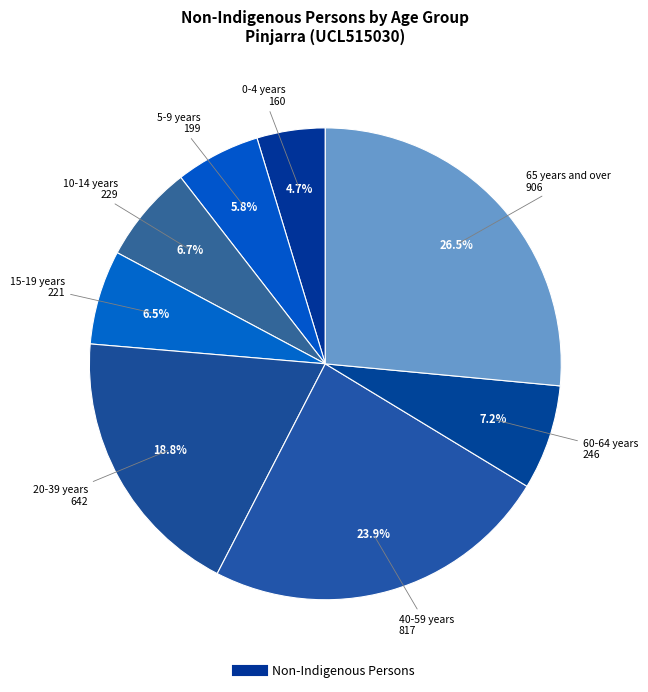

How many segments does this pie chart have?

8